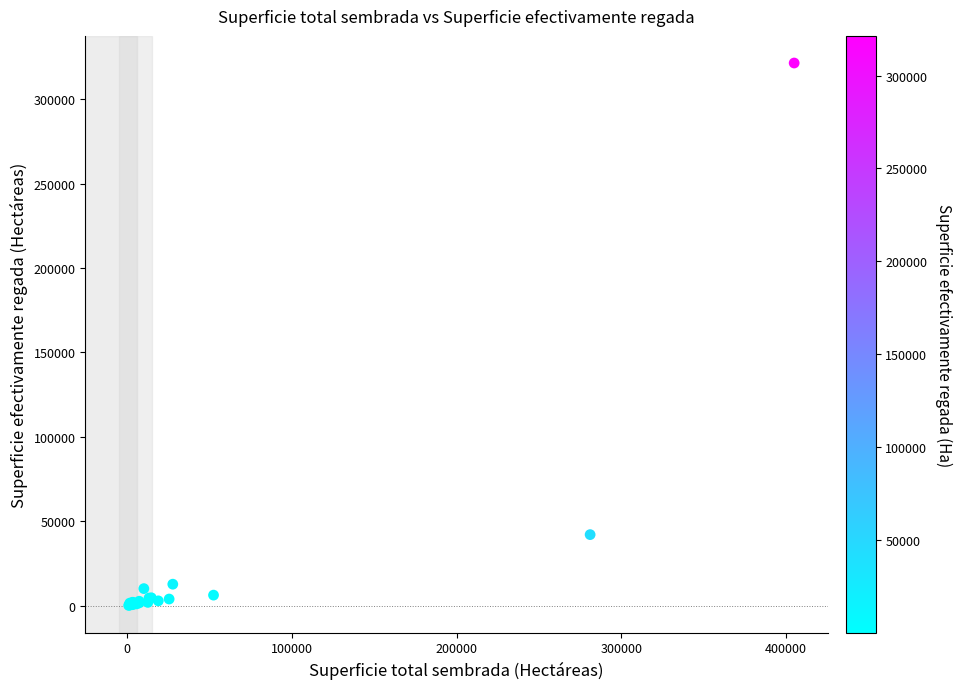

What Y value in the scatter plot is closest to 160731?

41994.7